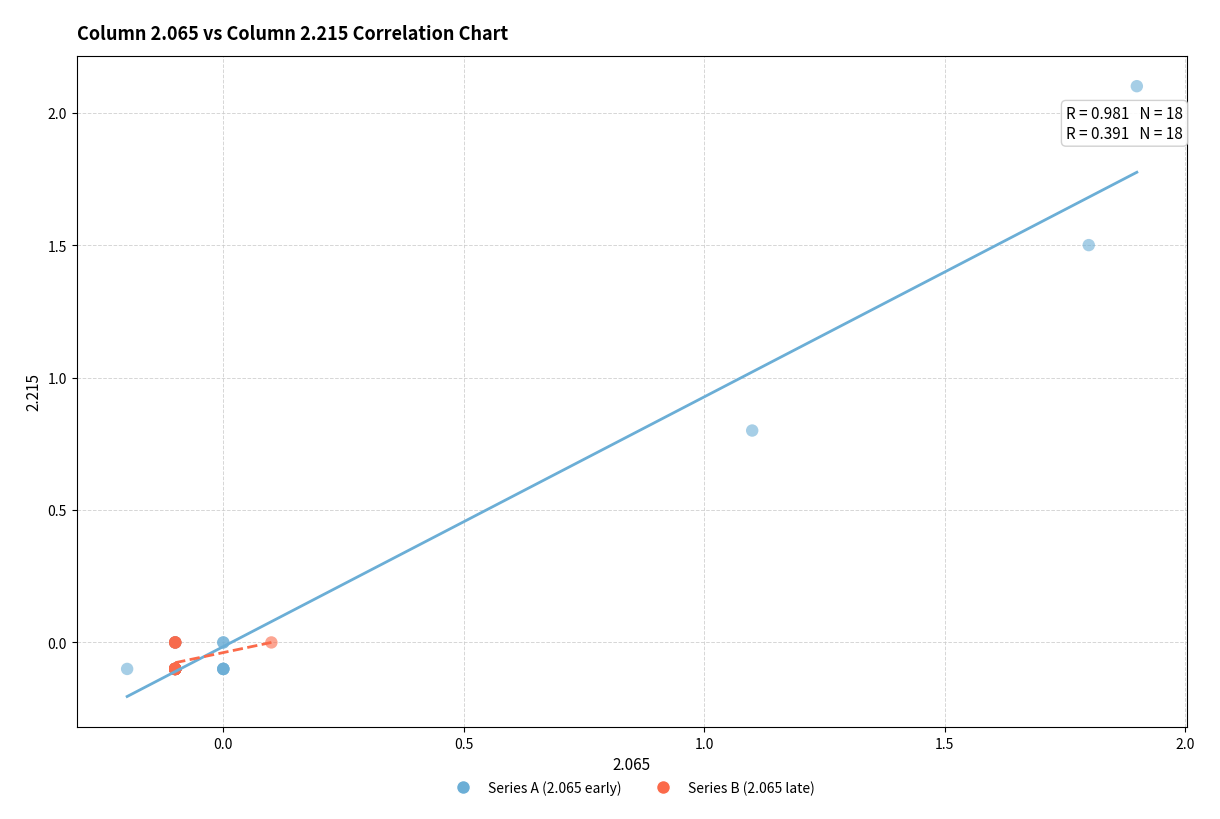

What are all the series names shown in the legend?

Series A (2.065 early), Series B (2.065 late)